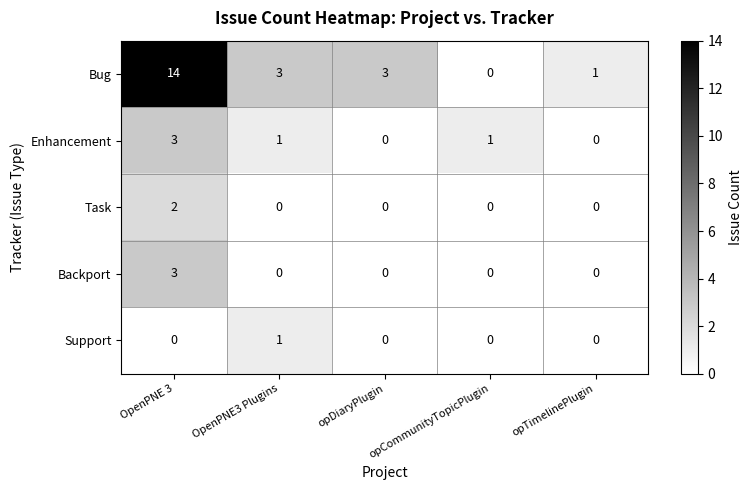

Which series has the largest range (max minus min)?

Bug